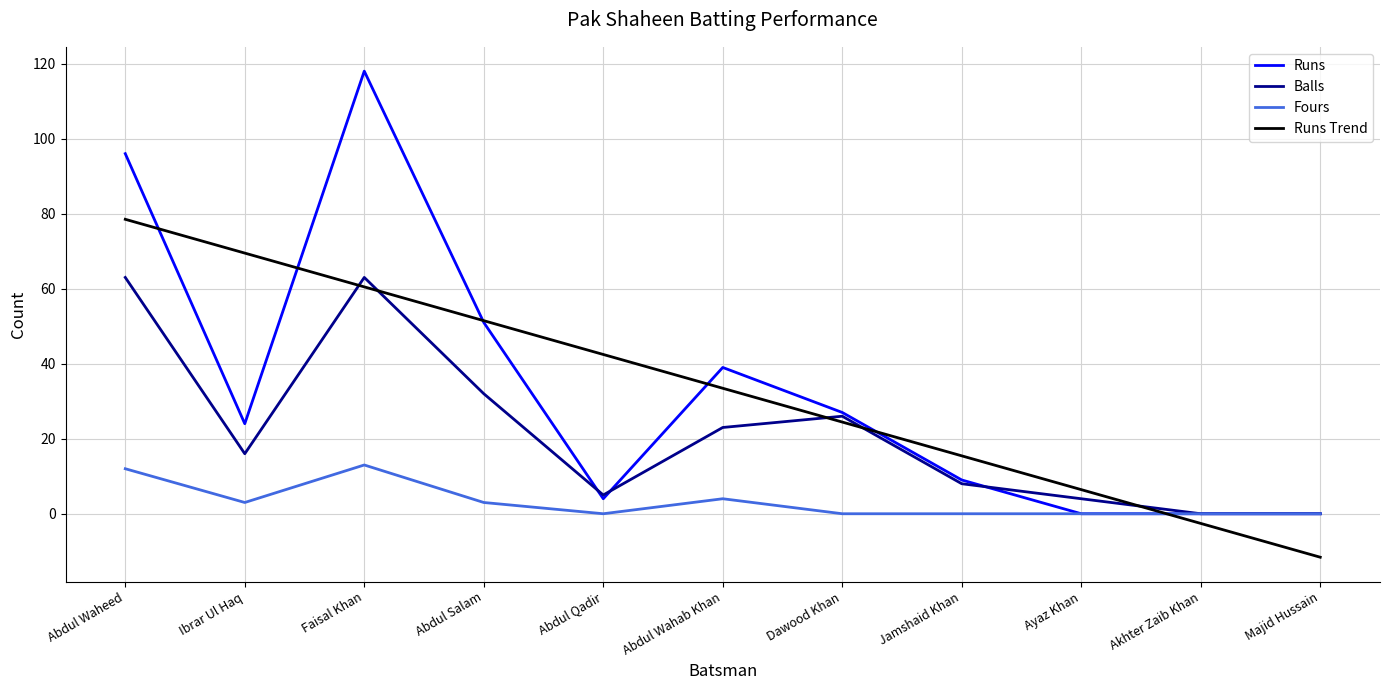

At which category does Balls reach its first local peak?

Faisal Khan